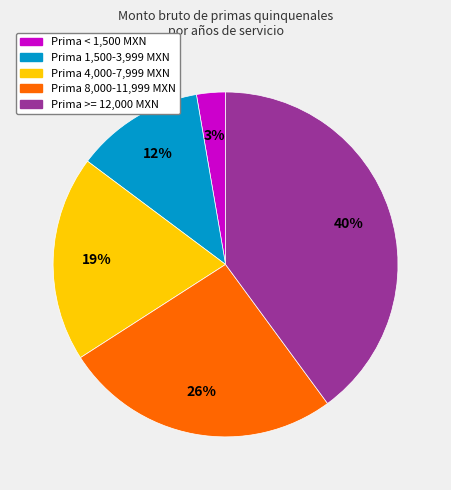

To the nearest percent, what is the average slice percentage?

20%